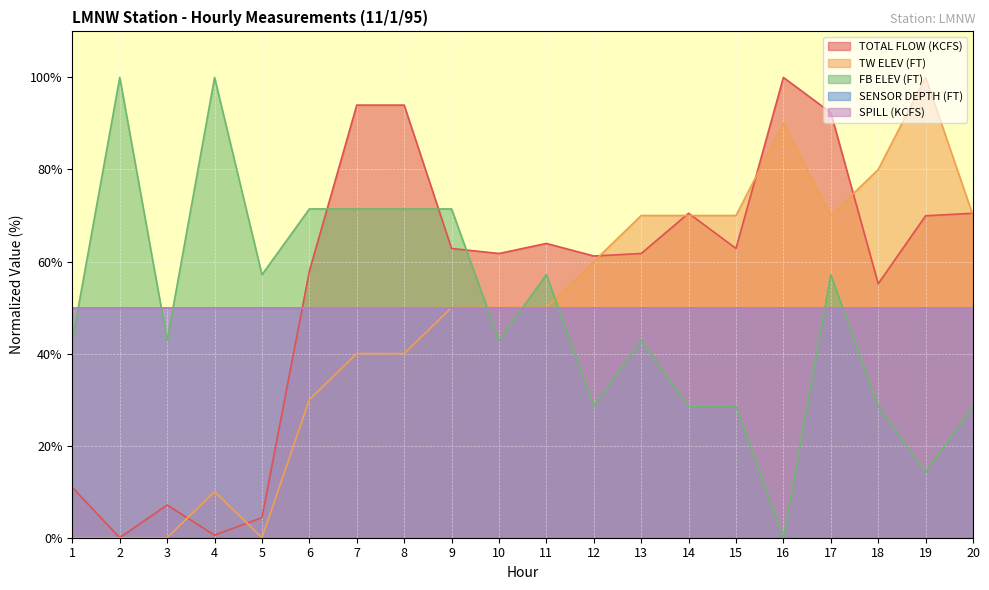

Which series changed the most between 10 and 17?

TOTAL FLOW (KCFS)